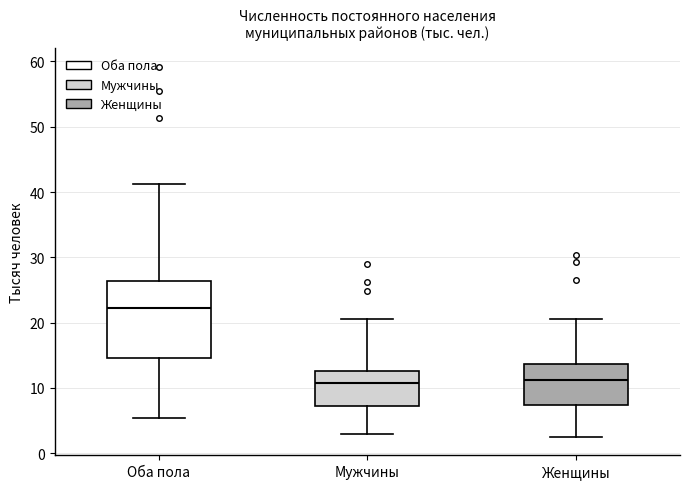

Reading left to right, read every box against the y-axis: the position of its median line, the range the box covers, and the ends of its whiskers. The values are not printed on the chart, so give them approximately, as read against the axis.

Оба пола: median 22, box 15 to 26, whiskers 5 to 41
Мужчины: median 11, box 7 to 13, whiskers 3 to 21
Женщины: median 11, box 7 to 14, whiskers 3 to 21